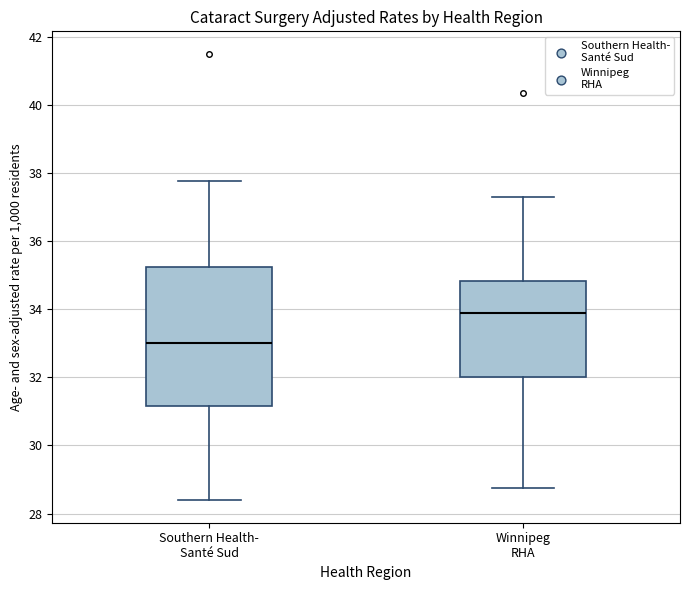

Reading left to right, transcribe this box plot: for each box, give where its median line is, the range the box spans, and where its two whiskers end, as read against the y-axis. The values are not printed on the chart, so give them approximately, as read against the axis.

Southern Health- Santé Sud: median 33.0, box 31.2 to 35.2, whiskers 28.4 to 37.8
Winnipeg RHA: median 34.0, box 32.0 to 34.8, whiskers 28.8 to 37.4